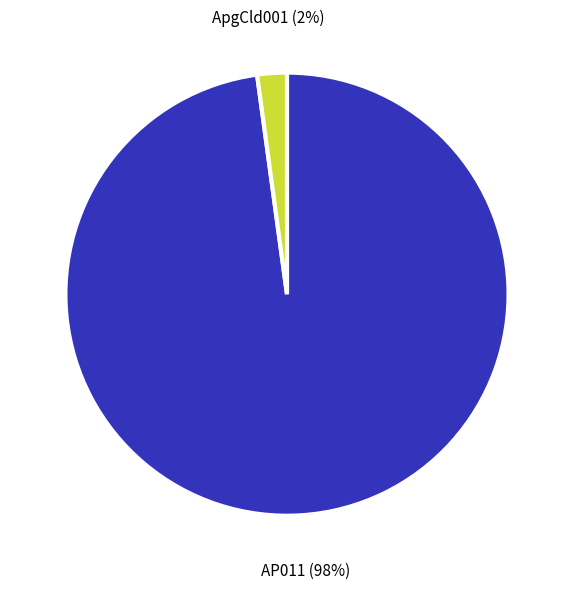

How many slices are in this pie chart?

2